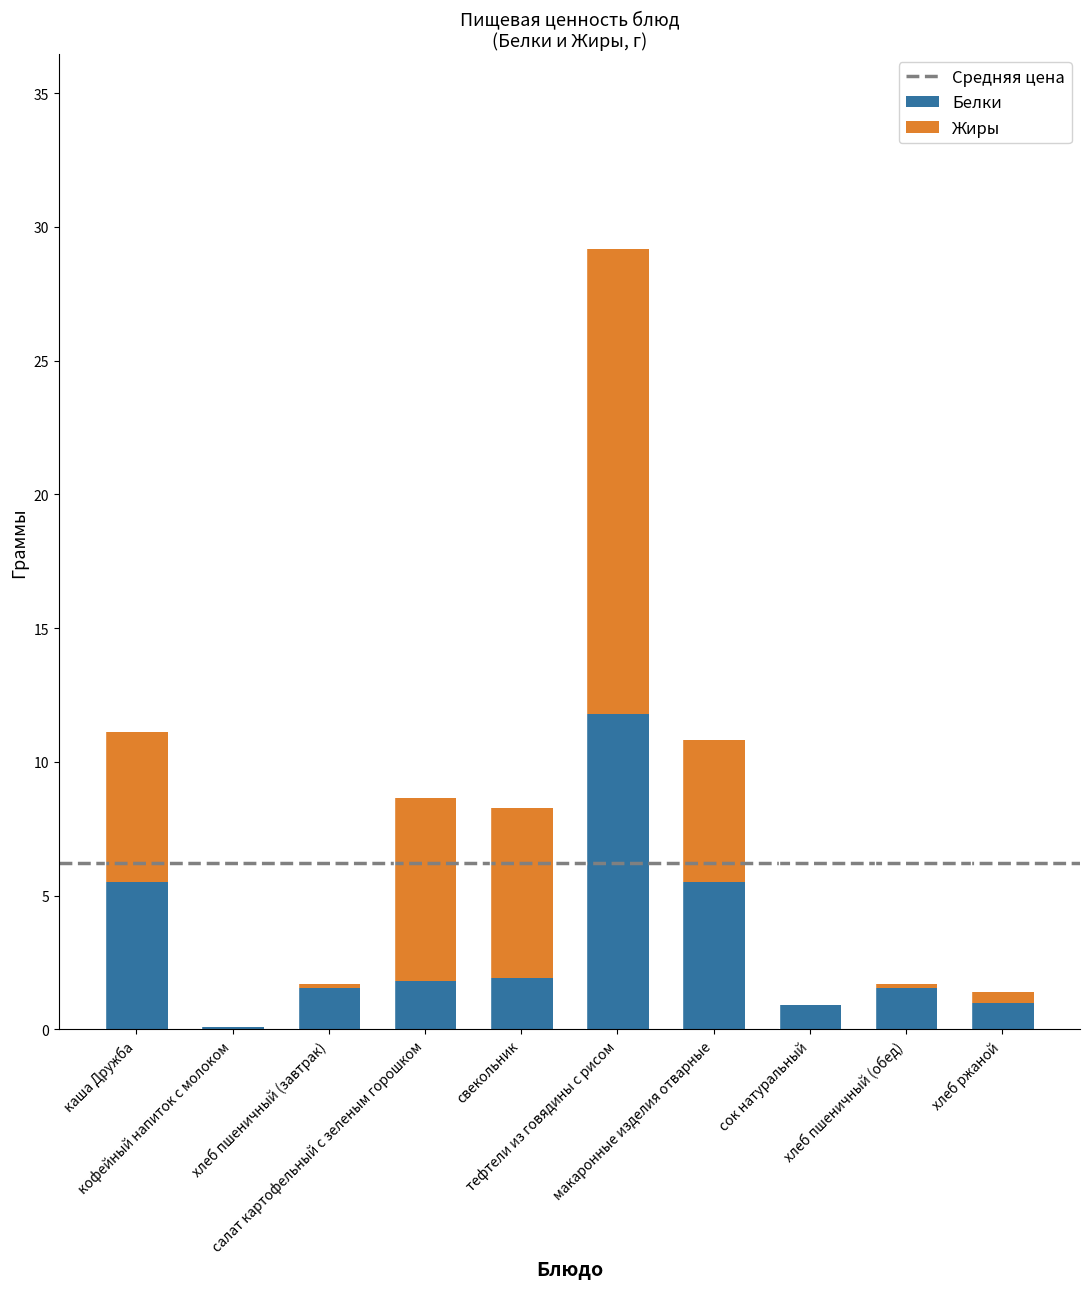

What is the maximum value for Белки?

11.8